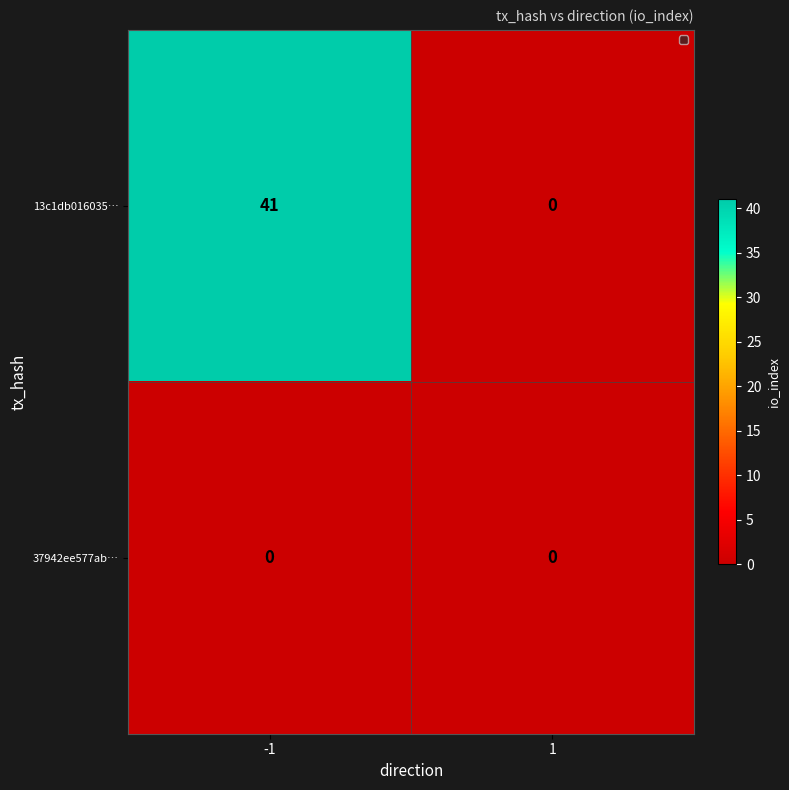

What is the maximum value shown in the chart?

41